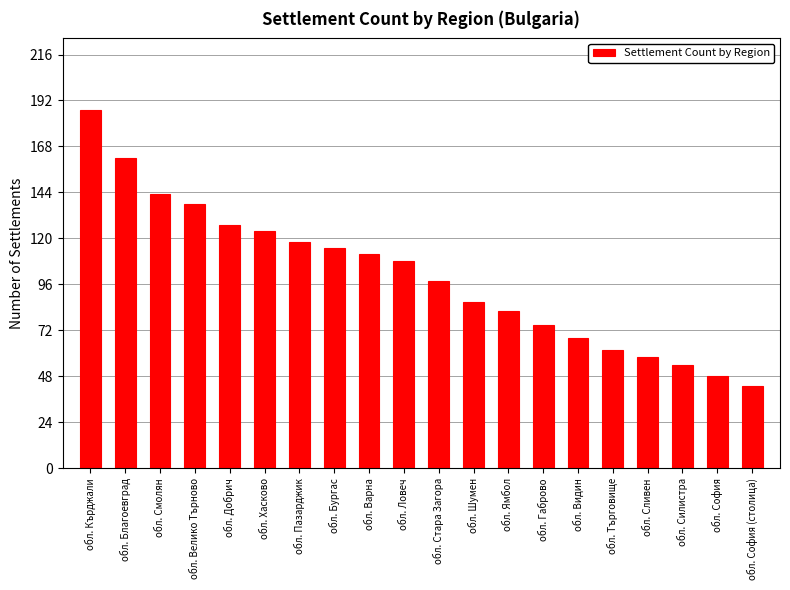

Approximately how many times larger is the value at обл. Добрич compared to обл. Шумен?

1.5